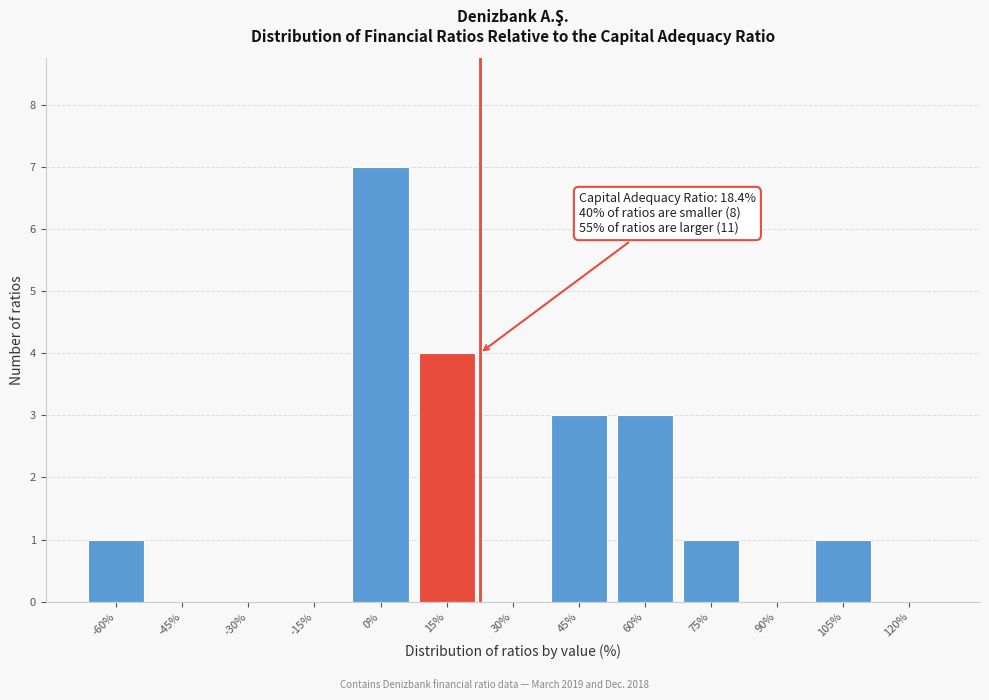

Reading left to right, transcribe all the data shown in this chart.

-60%=1	-45%=0	-30%=0	-15%=0	0%=7	15%=4	30%=0	45%=3	60%=3	75%=1	90%=0	105%=1	120%=0